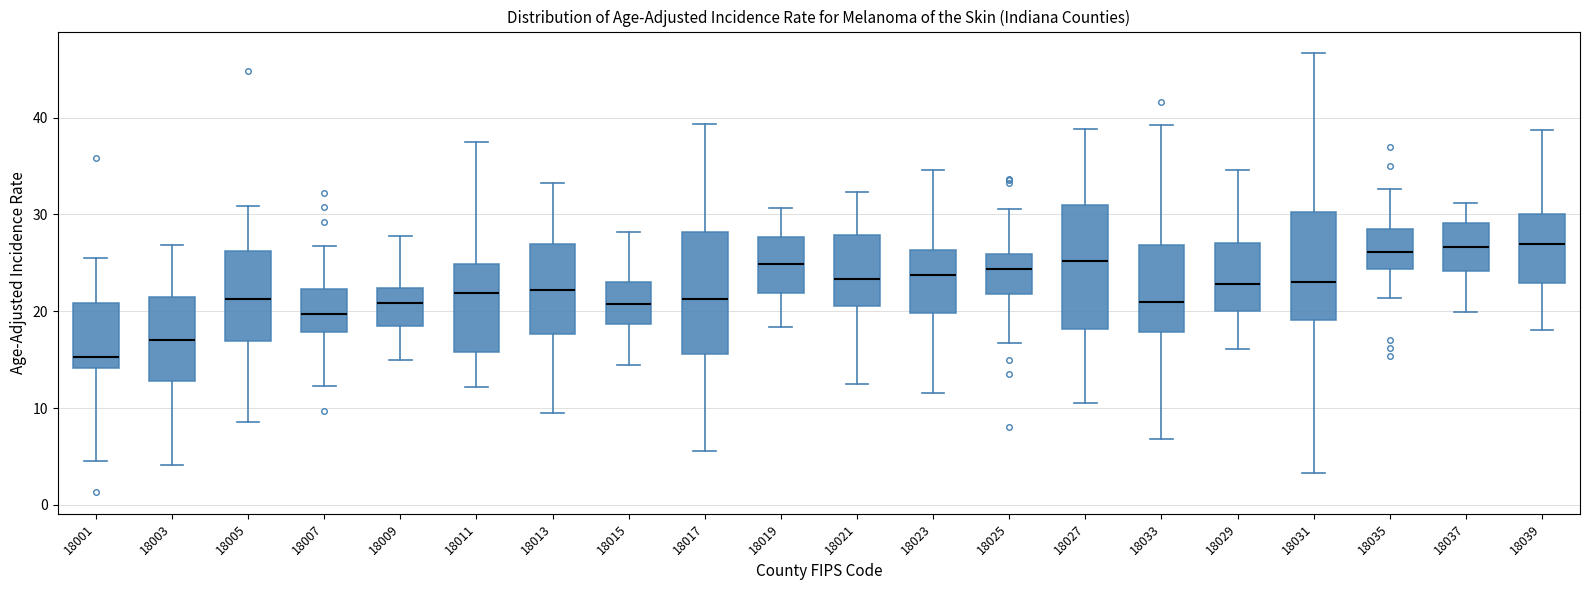

Reading left to right, transcribe this box plot: for each box, give where its median line is, the range the box spans, and where its two whiskers end, as read against the y-axis. The values are not printed on the chart, so give them approximately, as read against the axis.

18001: median 15, box 14 to 21, whiskers 4 to 25
18003: median 17, box 13 to 21, whiskers 4 to 27
18005: median 21, box 17 to 26, whiskers 9 to 31
18007: median 20, box 18 to 22, whiskers 12 to 27
18009: median 21, box 18 to 22, whiskers 15 to 28
18011: median 22, box 16 to 25, whiskers 12 to 37
18013: median 22, box 18 to 27, whiskers 9 to 33
18015: median 21, box 19 to 23, whiskers 14 to 28
18017: median 21, box 16 to 28, whiskers 6 to 39
18019: median 25, box 22 to 28, whiskers 18 to 31
18021: median 23, box 21 to 28, whiskers 13 to 32
18023: median 24, box 20 to 26, whiskers 12 to 35
18025: median 24, box 22 to 26, whiskers 17 to 31
18027: median 25, box 18 to 31, whiskers 11 to 39
18033: median 21, box 18 to 27, whiskers 7 to 39
18029: median 23, box 20 to 27, whiskers 16 to 35
18031: median 23, box 19 to 30, whiskers 3 to 47
18035: median 26, box 24 to 28, whiskers 21 to 33
18037: median 27, box 24 to 29, whiskers 20 to 31
18039: median 27, box 23 to 30, whiskers 18 to 39